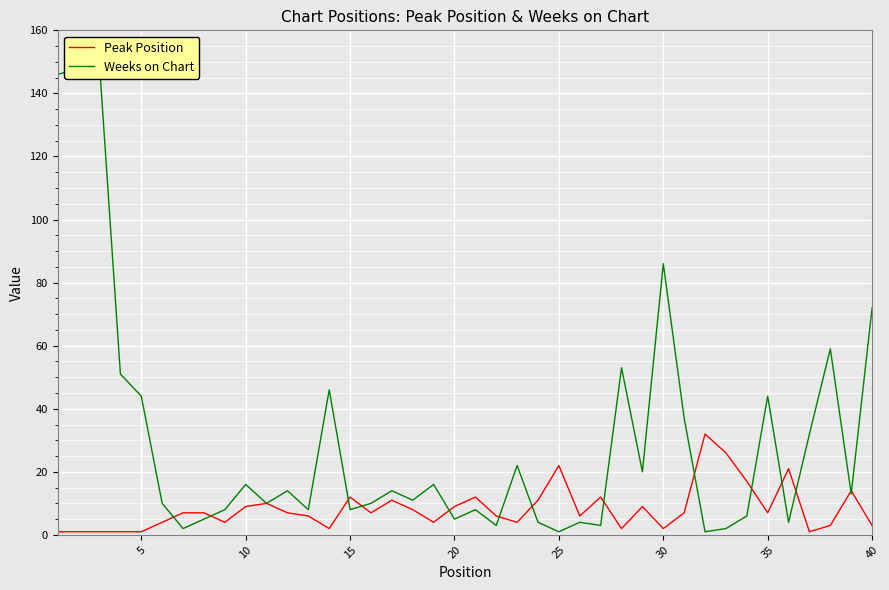

What is the maximum value for Peak Position?

32